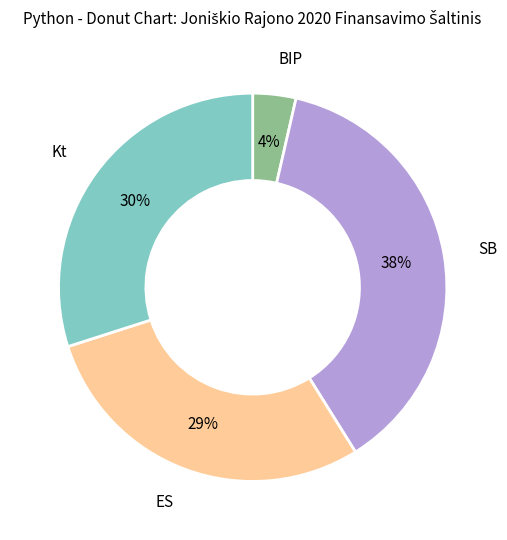

The SB slice represents 38% of the pie. True or false?

True